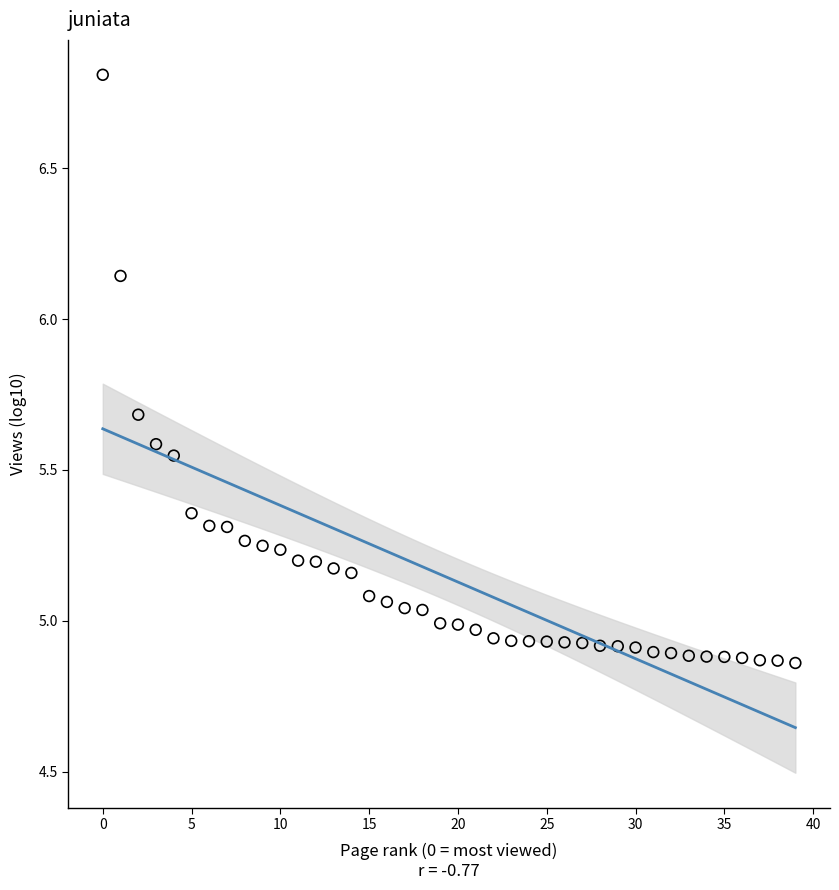

What is the range of Y values (max minus min)?

1.9